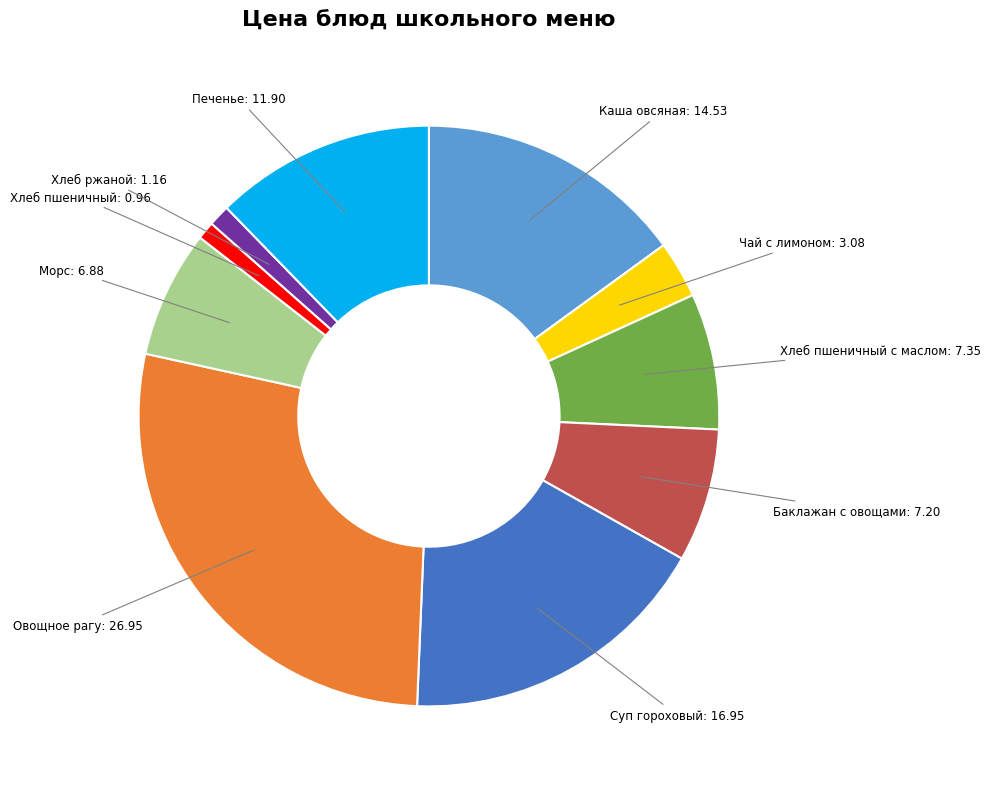

Is there any slice that represents more than half of the pie?

No